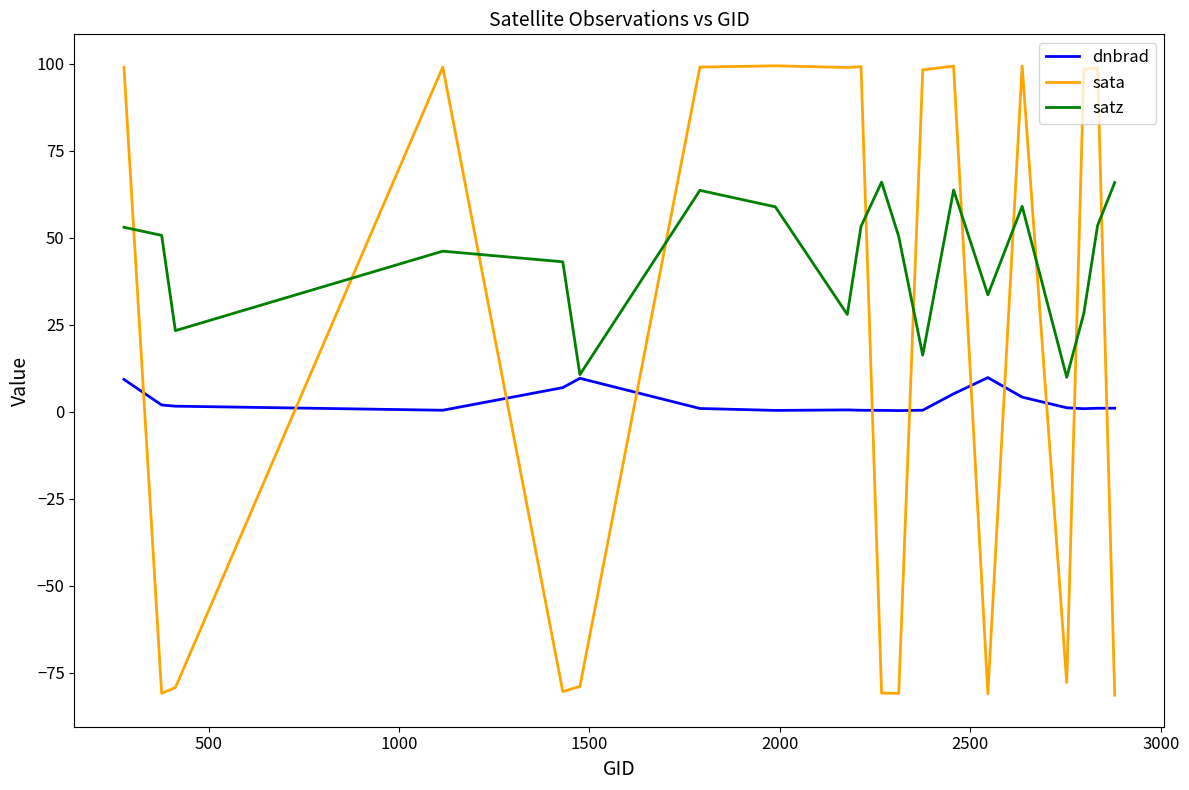

Which series has the widest spread of values?

sata